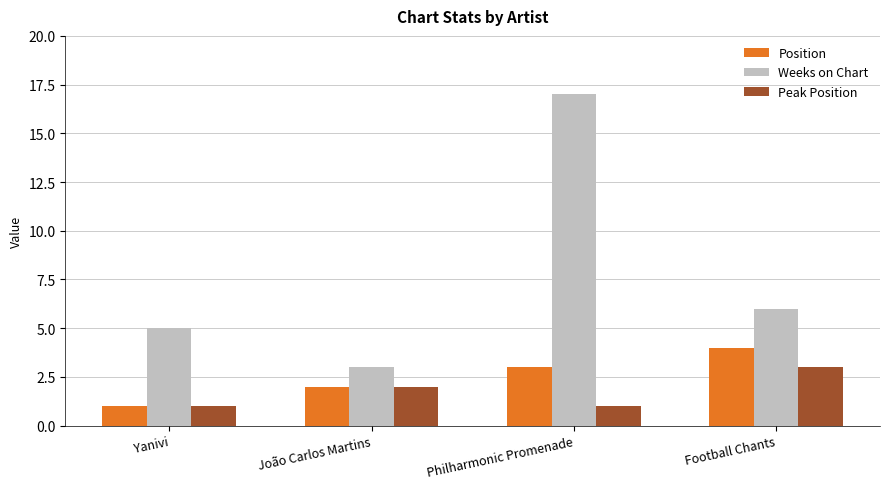

Rank the series at Football Chants from highest to lowest value.

Weeks on Chart, Position, Peak Position